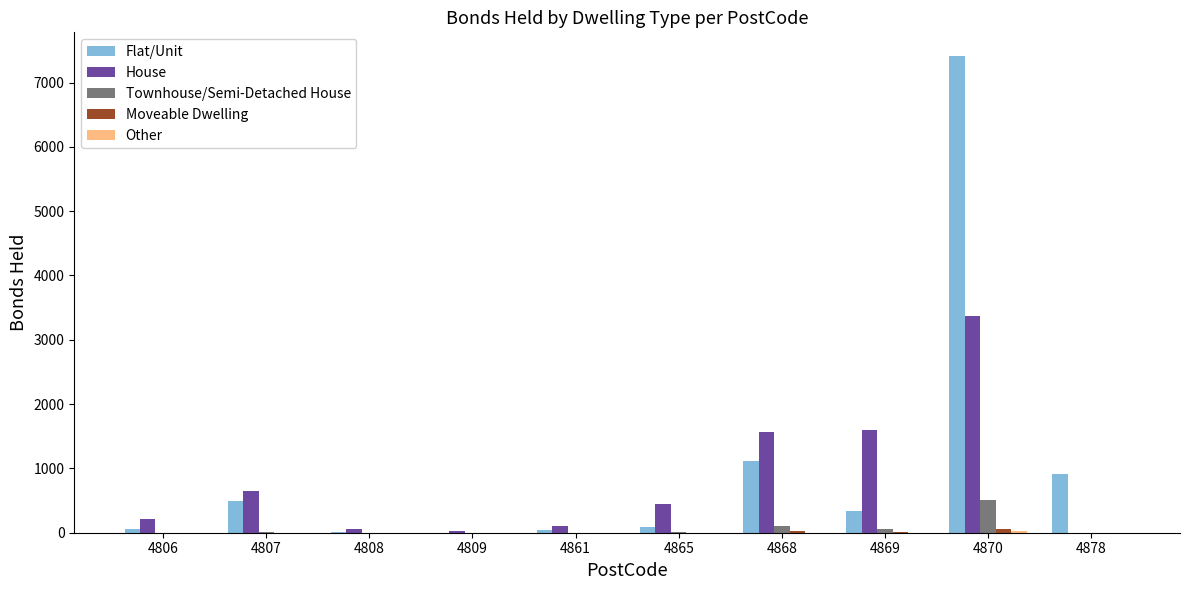

Which series has the widest spread of values?

Flat/Unit